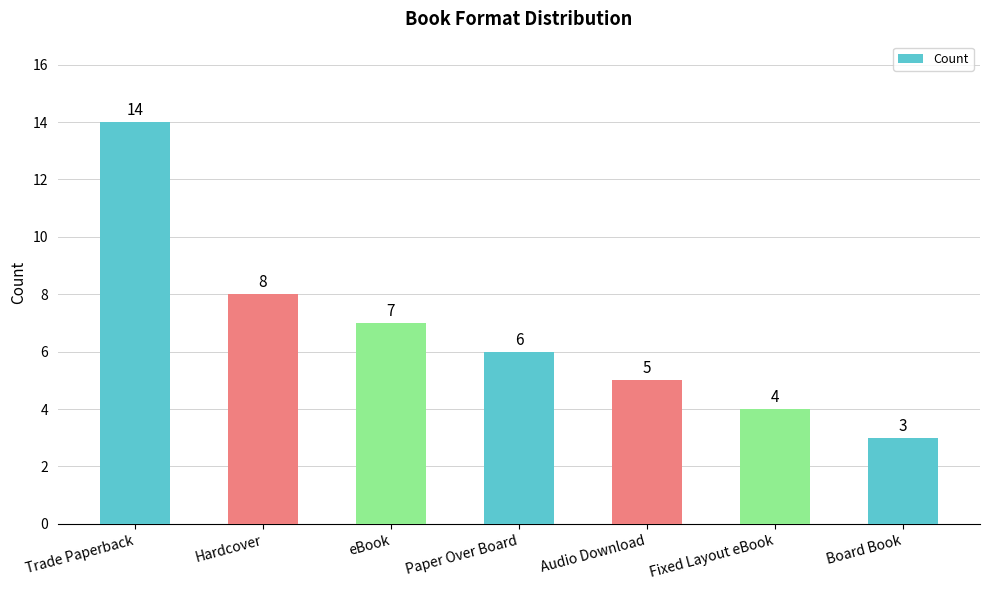

At which label does the data first exceed 6?

Trade Paperback